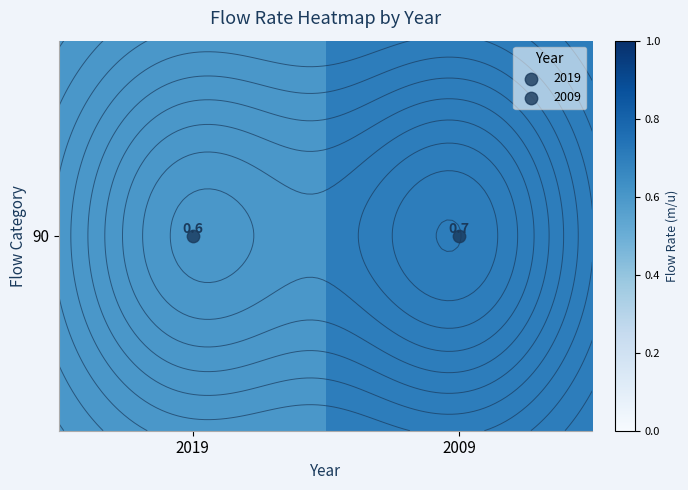

What is the smallest value displayed?

0.6